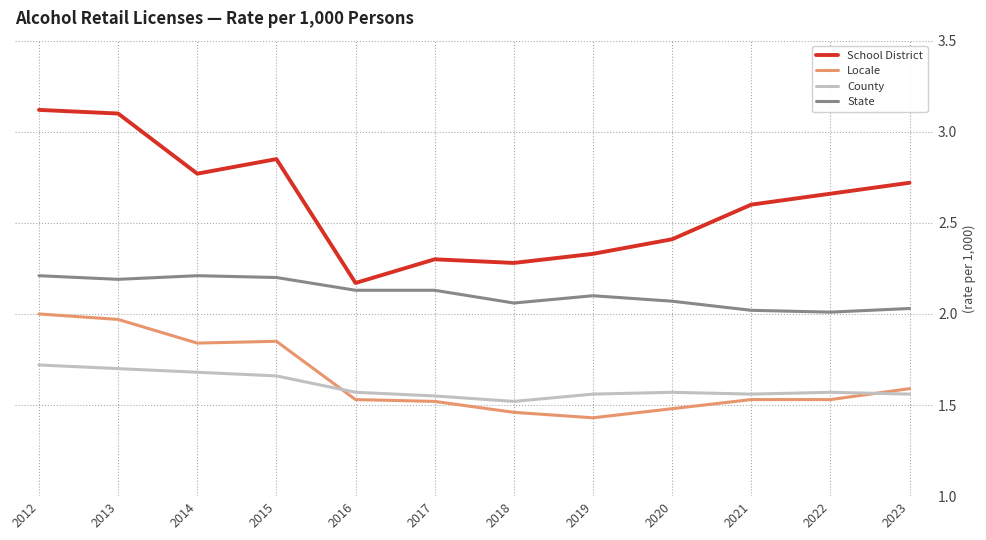

Which category has the lowest value across all series?

2019